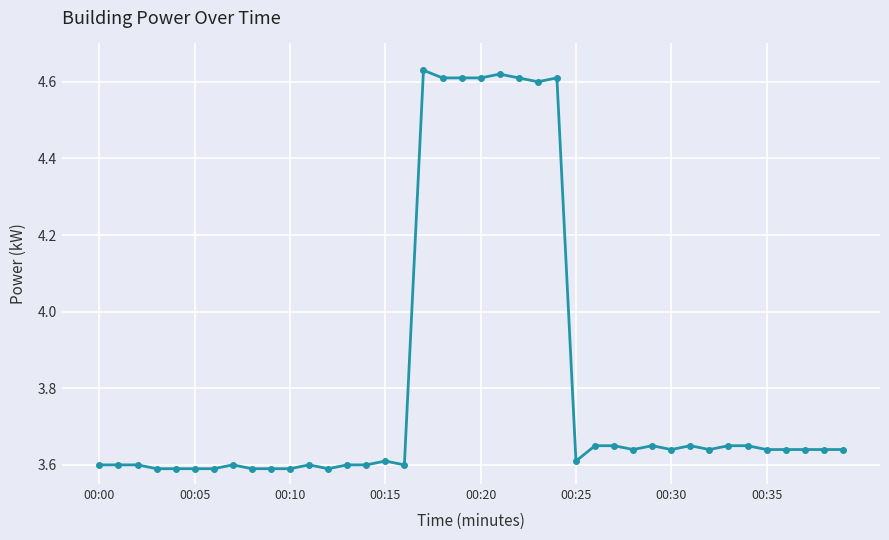

True or false: there are more than 2 points higher than both neighbors.

True